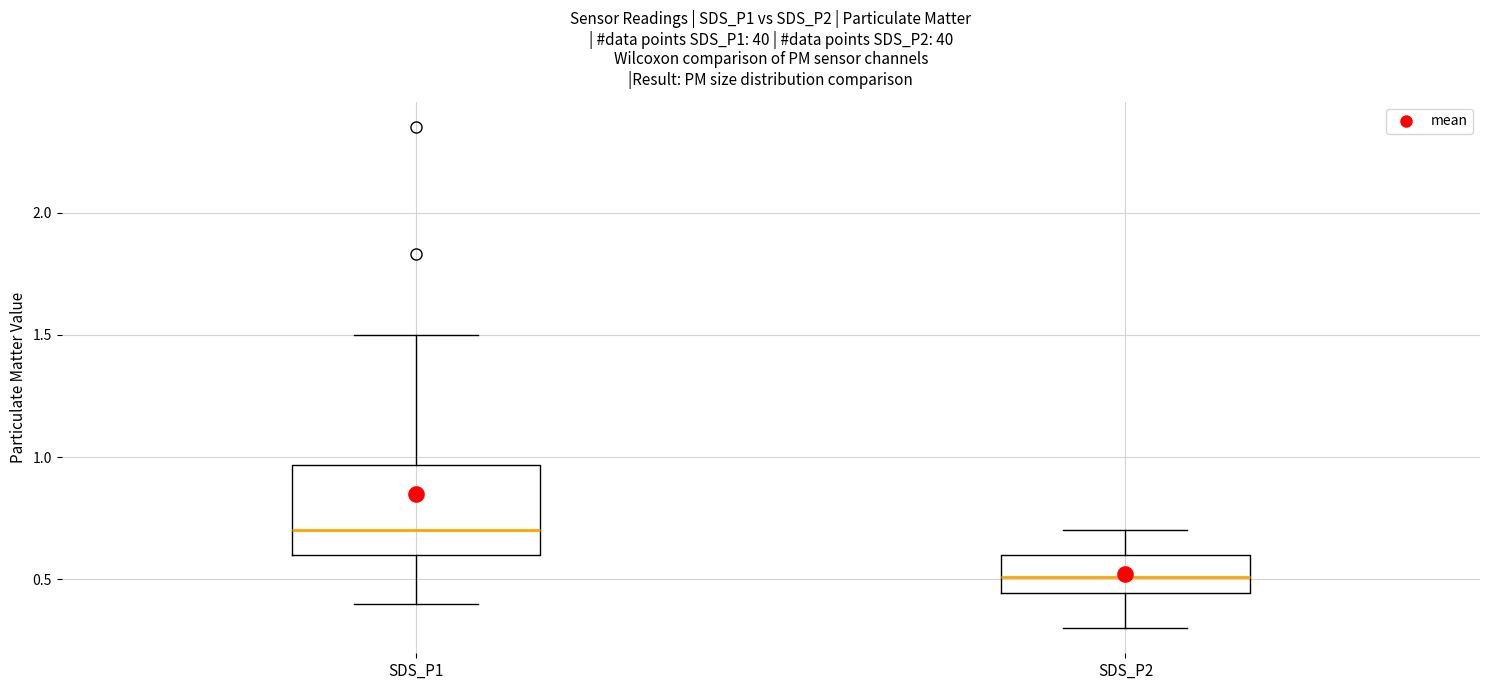

Comparing the boxes themselves (not the whiskers), which one is the tallest?

SDS_P1